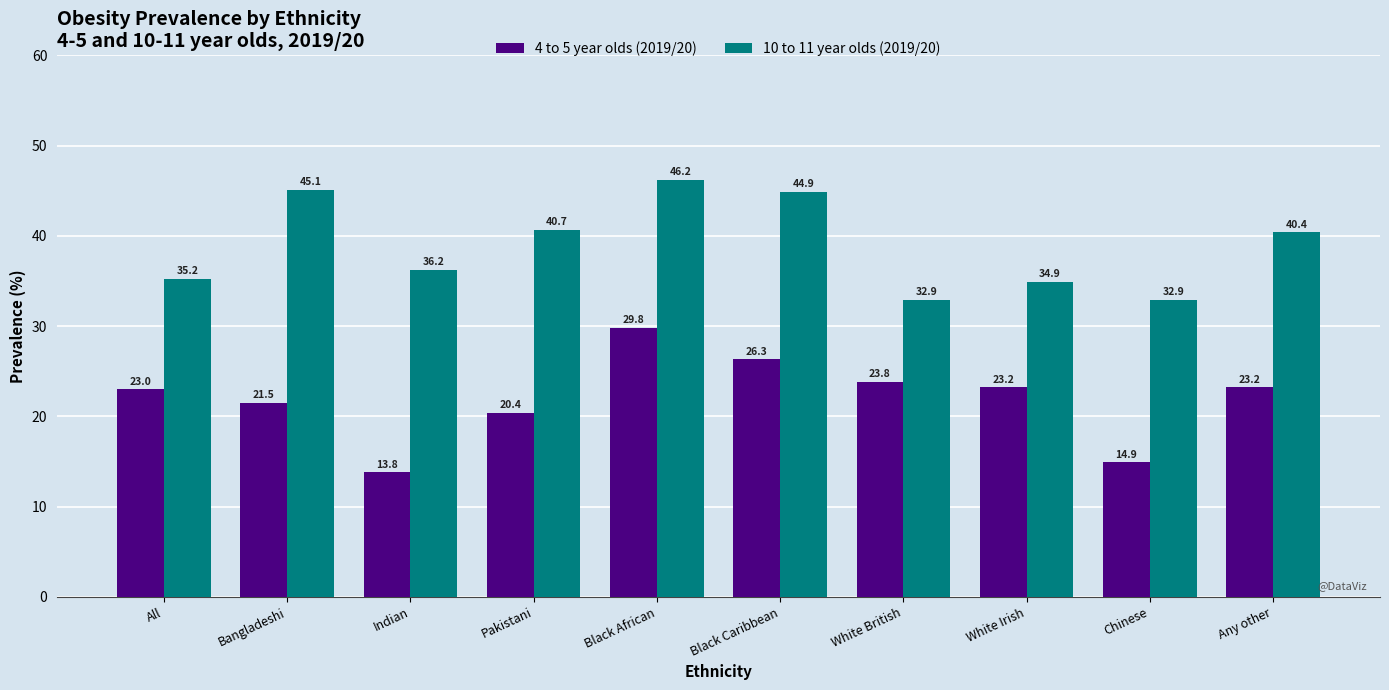

What is the total value across all series at Black African?

76.0